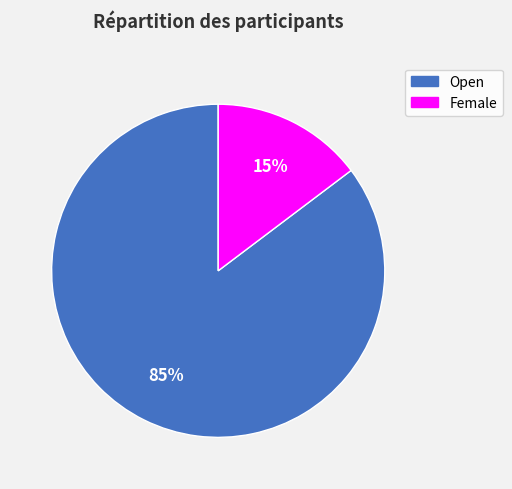

Which slice is the smallest?

Female